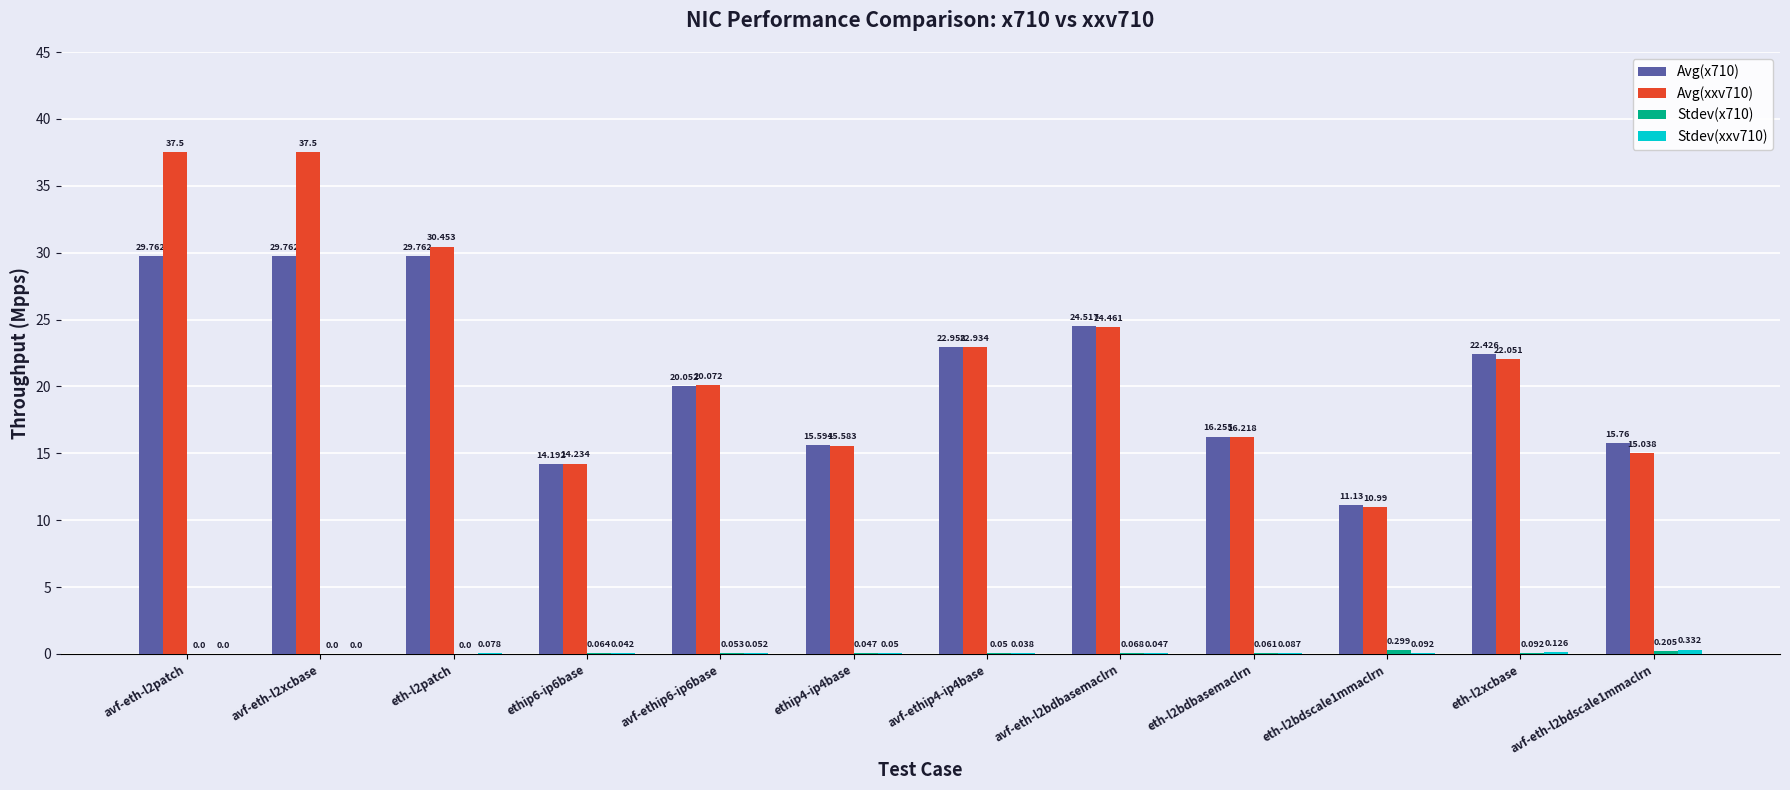

Where is Avg(xxv710) nearest to the value 24?

avf-eth-l2bdbasemaclrn